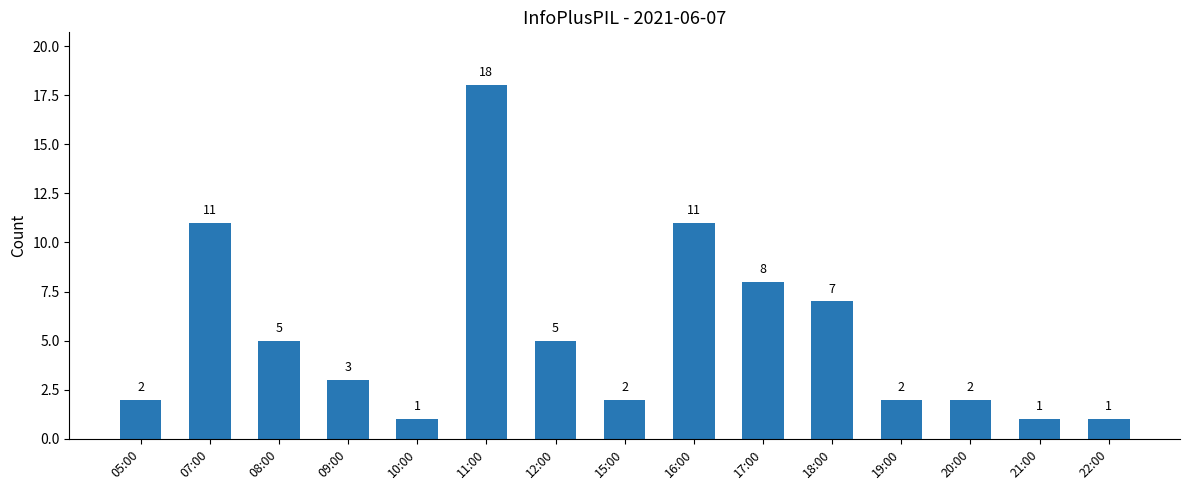

True or false: the data shows 0 at 21:00.

False